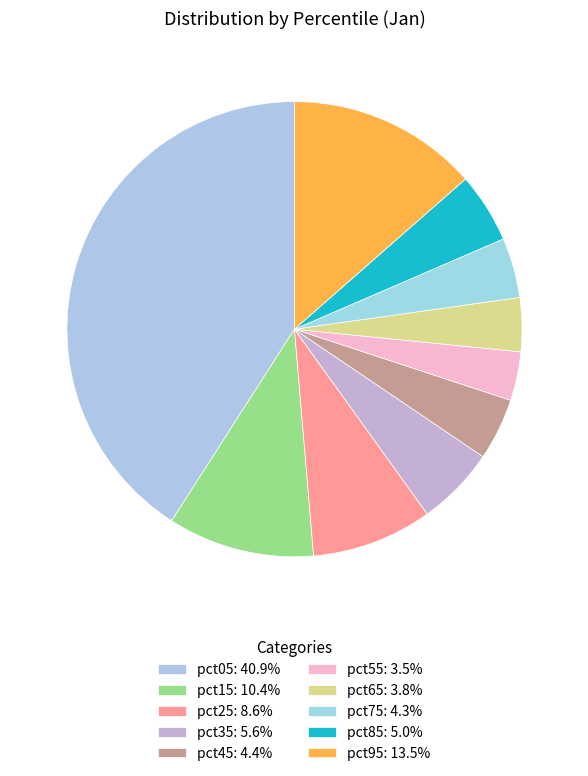

Which category has the smallest portion of the pie?

pct55